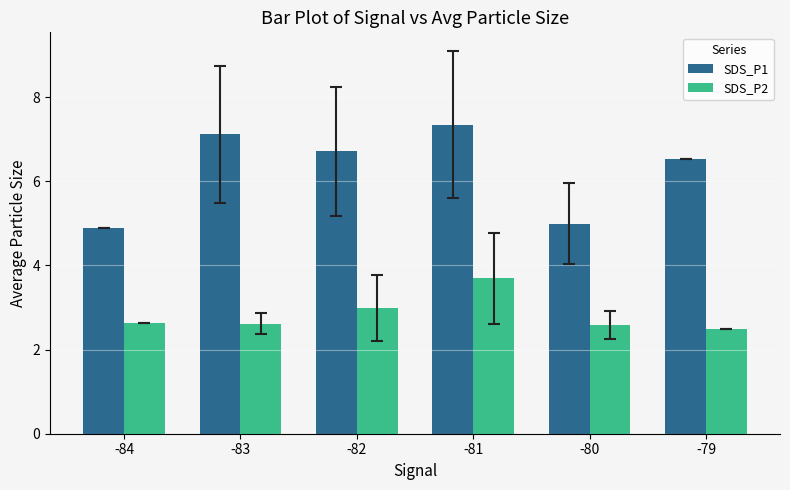

What is the lowest value of the SDS_P2 series?

2.5